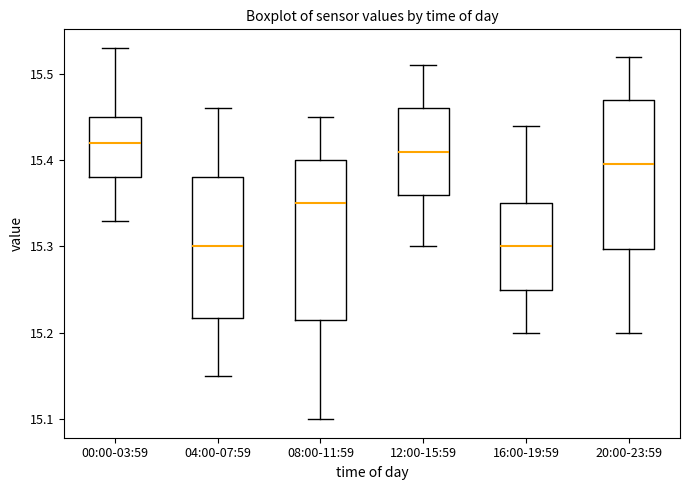

Reading left to right, read every box against the y-axis: the position of its median line, the range the box covers, and the ends of its whiskers. The values are not printed on the chart, so give them approximately, as read against the axis.

00:00-03:59: median 15.42, box 15.38 to 15.45, whiskers 15.33 to 15.53
04:00-07:59: median 15.30, box 15.22 to 15.38, whiskers 15.15 to 15.46
08:00-11:59: median 15.35, box 15.22 to 15.40, whiskers 15.10 to 15.45
12:00-15:59: median 15.41, box 15.36 to 15.46, whiskers 15.30 to 15.51
16:00-19:59: median 15.30, box 15.25 to 15.35, whiskers 15.20 to 15.44
20:00-23:59: median 15.40, box 15.30 to 15.47, whiskers 15.20 to 15.52